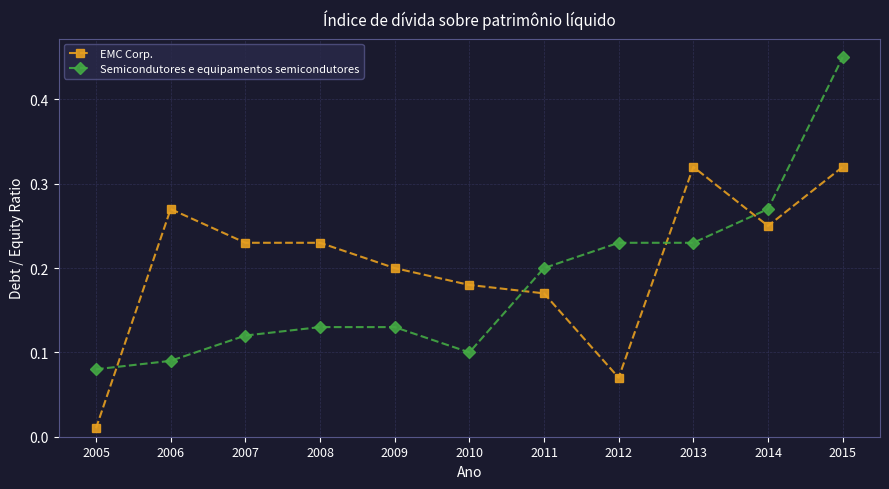

Which category has the highest value across all series?

2015